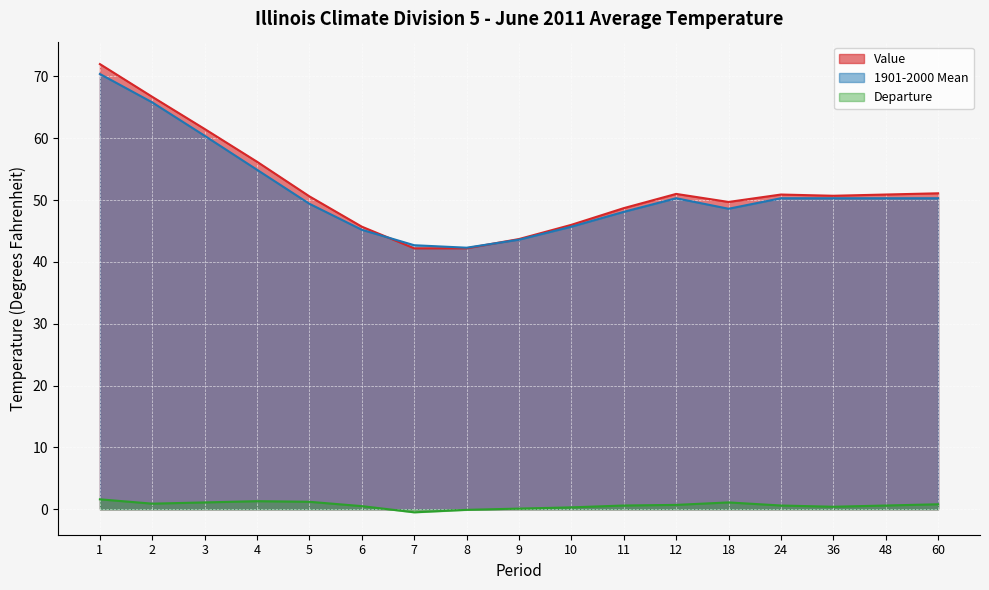

True or false: Departure and 1901-2000 Mean cross at least once.

False